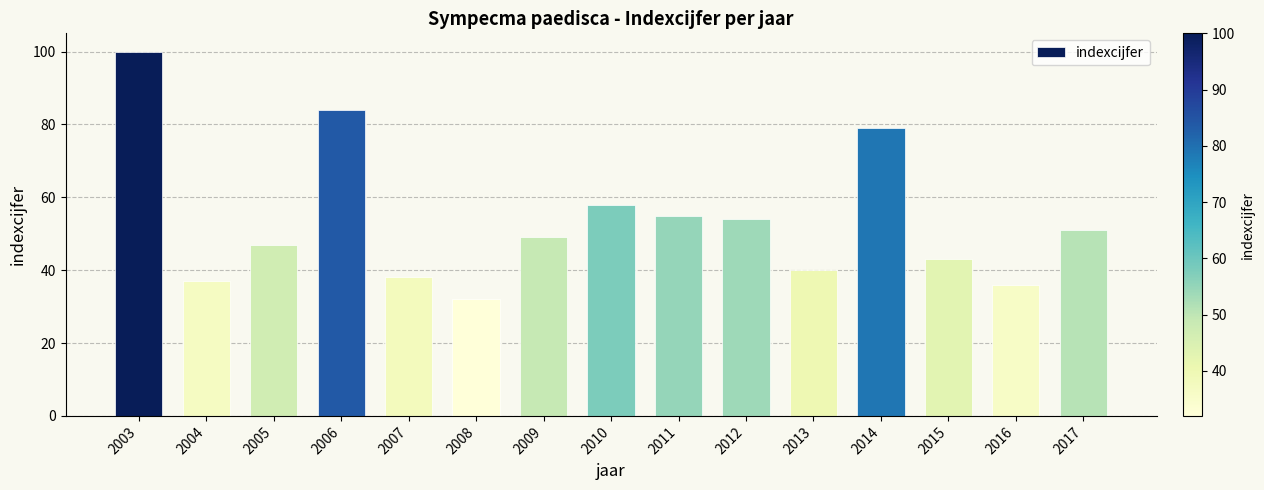

What is the sum of the values at 2005 and 2006?

131